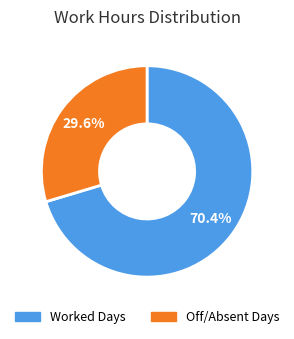

To the nearest percent, what is the average slice percentage?

50%